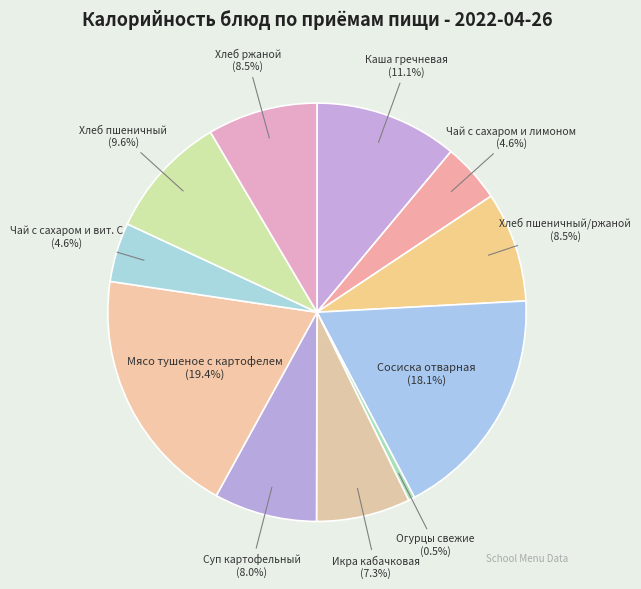

To the nearest percent, what percentage of the pie is Каша гречневая?

11%